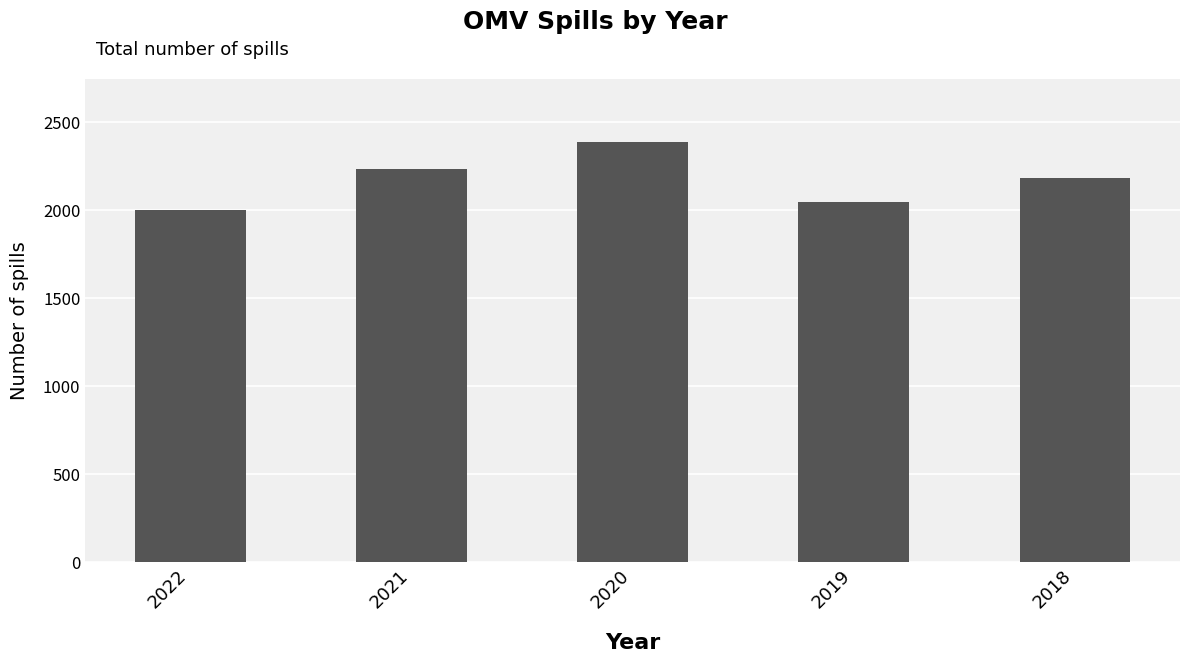

What is the change in value from 2019 to 2018?

+137